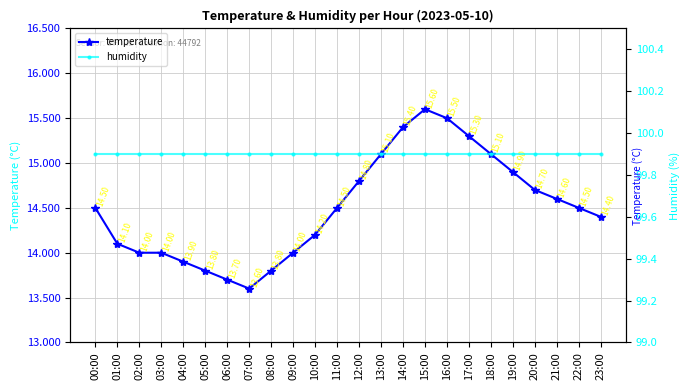

At which label does humidity reach its peak?

00:00